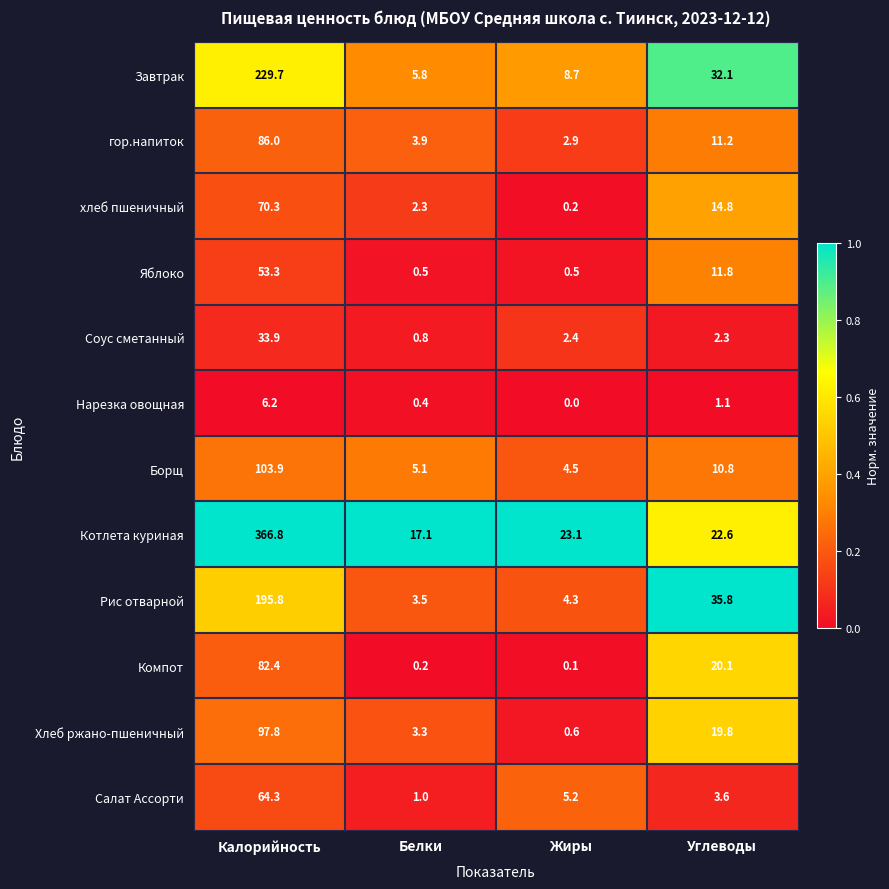

Read the Котлета куриная value at Жиры.

23.1